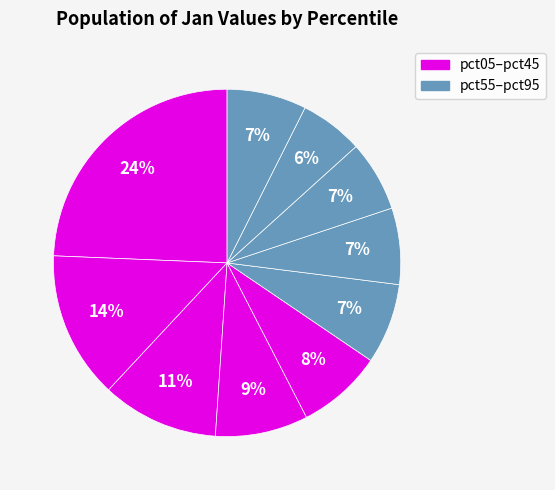

Rank the categories by value from highest to lowest.

pct05, pct15, pct25, pct35, pct45, pct55, pct95, pct65, pct75, pct85